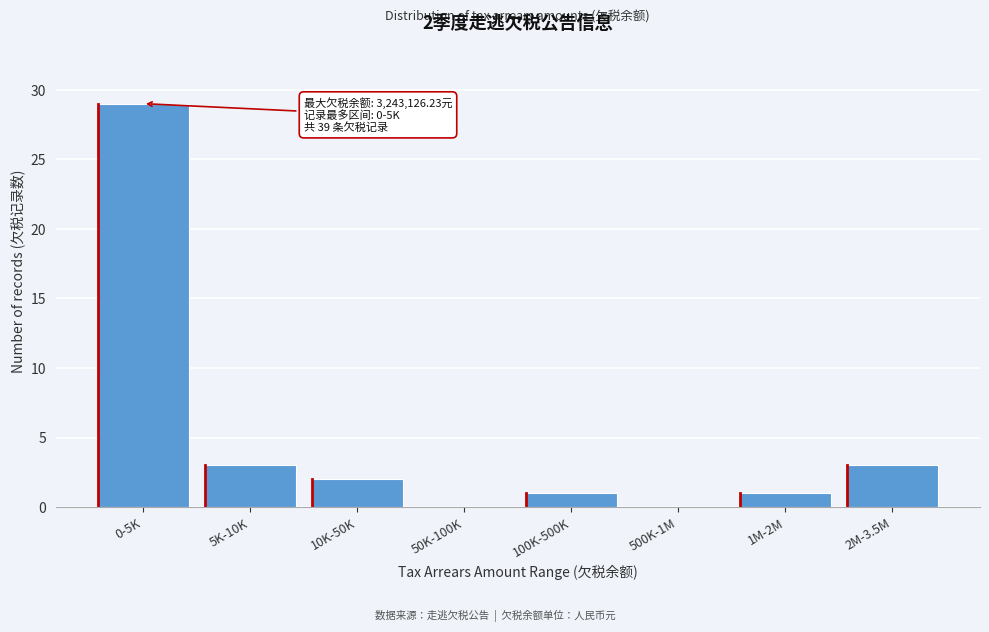

Reading left to right, what are all the values shown in this chart?

0-5K=29	5K-10K=3	10K-50K=2	50K-100K=0	100K-500K=1	500K-1M=0	1M-2M=1	2M-3.5M=3